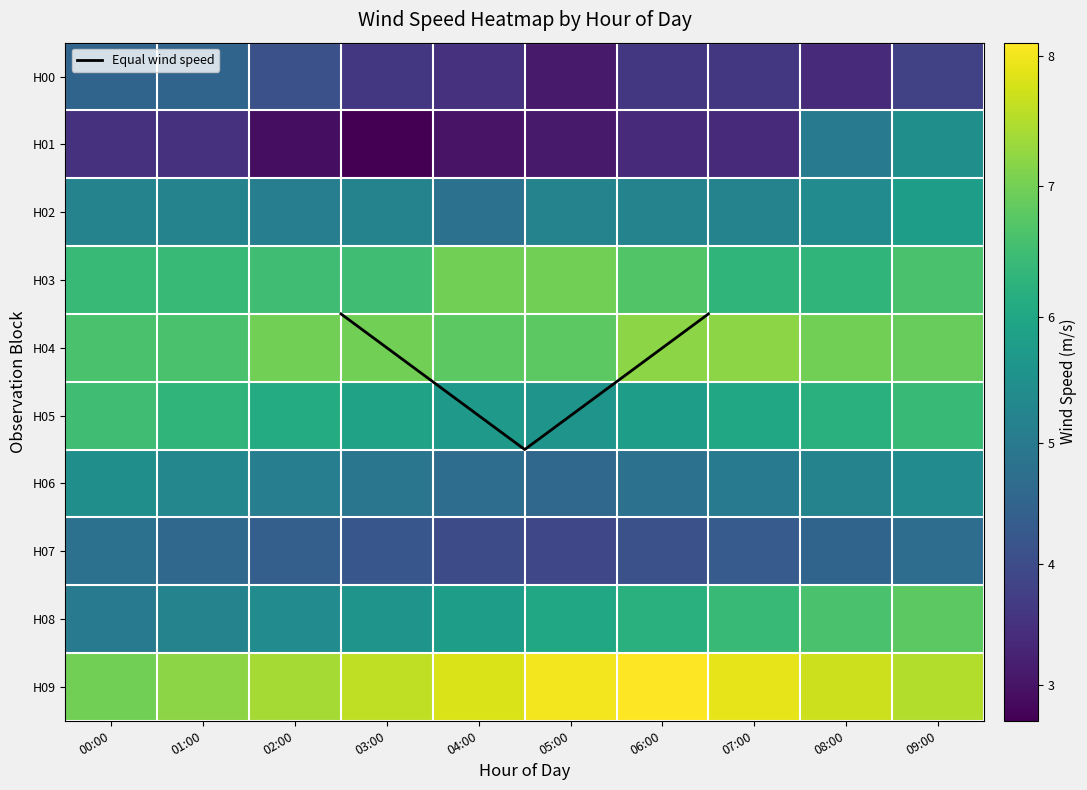

Count the number of data series in this chart.

10